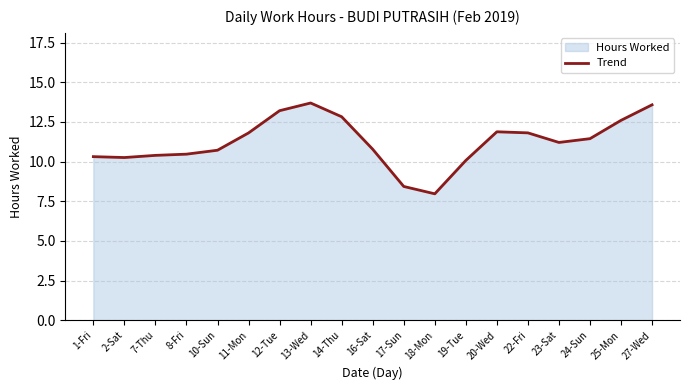

How many lines are shown in the chart?

1